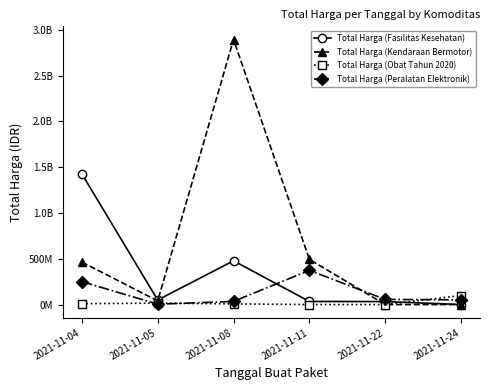

The value of Total Harga (Peralatan Elektronik) at 2021-11-04 is 250350000. True or false?

True